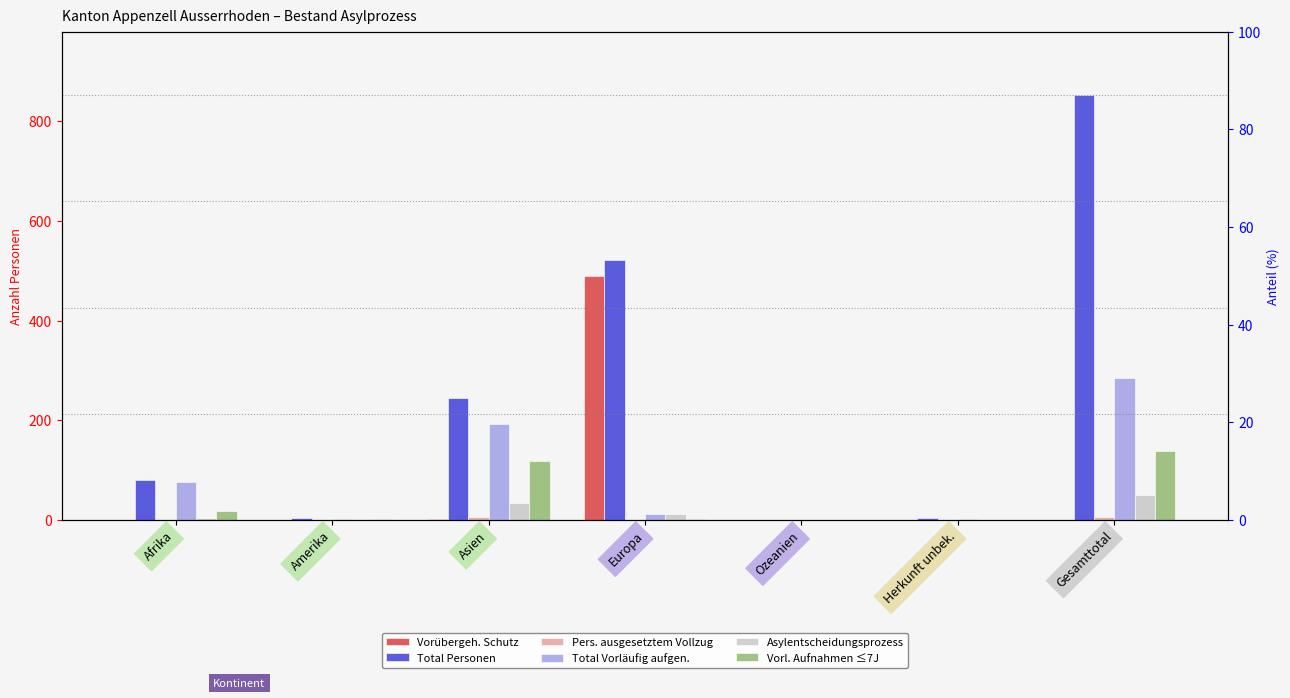

What is the label of the 2nd bar from the left?

Amerika